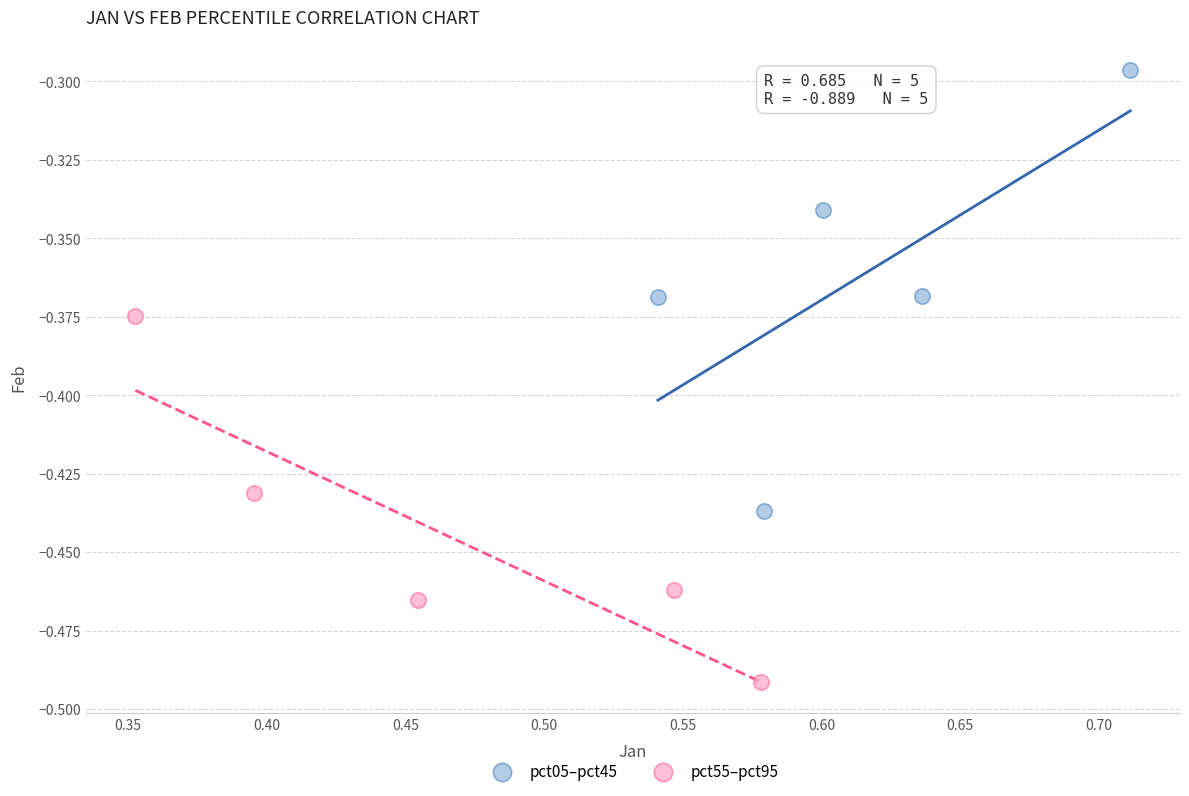

Which series reaches the minimum Y coordinate?

pct55–pct95